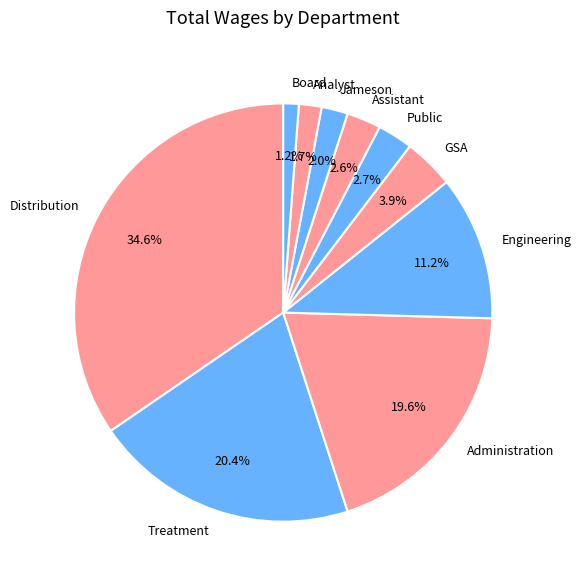

Is there any slice that represents more than half of the pie?

No